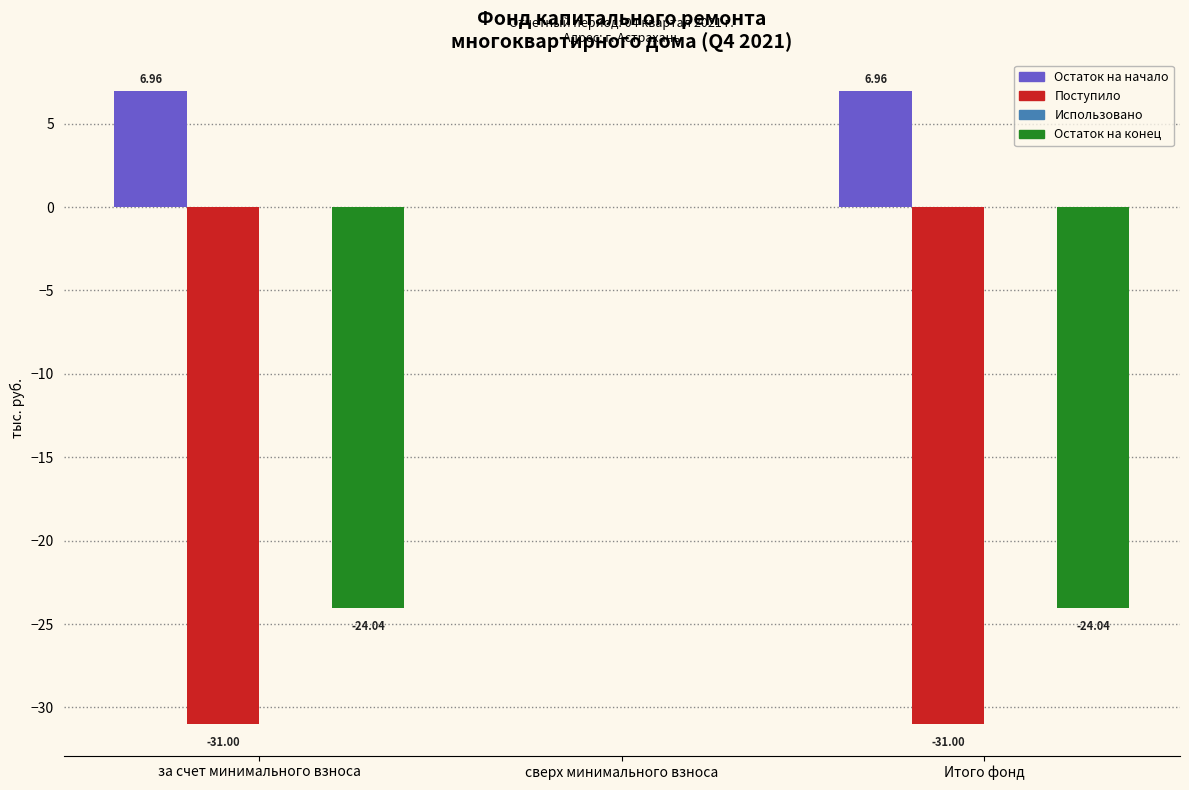

Which series has the largest total across all categories?

Остаток на начало